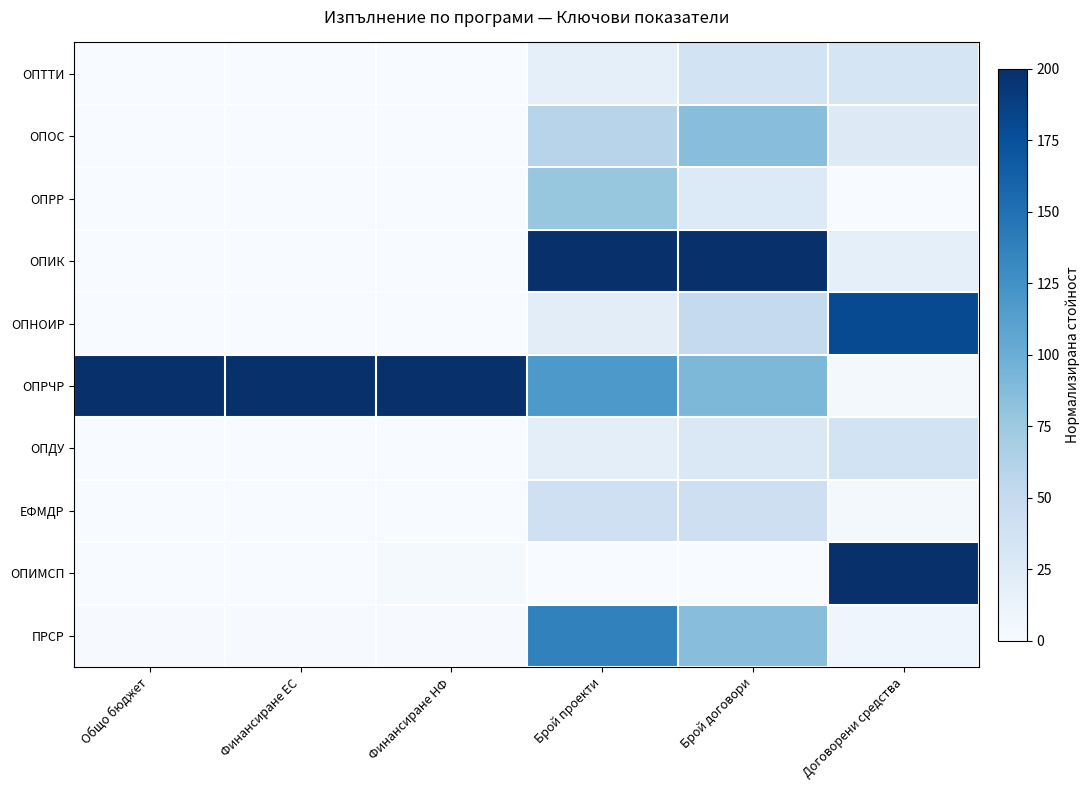

Reading right to left, transcribe all the data shown in this chart.

ОПТТИ: Договорени средства=33.9	Брой договори=37.3	Брой проекти=18.0	Финансиране НФ=0.0	Финансиране ЕС=0.0	Общо бюджет=0.0
ОПОС: Договорени средства=25.5	Брой договори=85.3	Брой проекти=59.3	Финансиране НФ=0.4	Финансиране ЕС=0.4	Общо бюджет=0.4
ОПРР: Договорени средства=0.0	Брой договори=26.7	Брой проекти=78.5	Финансиране НФ=0.2	Финансиране ЕС=0.5	Общо бюджет=0.4
ОПИК: Договорени средства=18.1	Брой договори=200.0	Брой проекти=200.0	Финансиране НФ=0.3	Финансиране ЕС=0.3	Общо бюджет=0.3
ОПНОИР: Договорени средства=179.5	Брой договори=50.7	Брой проекти=20.9	Финансиране НФ=0.0	Финансиране ЕС=0.0	Общо бюджет=0.0
ОПРЧР: Договорени средства=3.8	Брой договори=90.7	Брой проекти=118.0	Финансиране НФ=200.0	Финансиране ЕС=200.0	Общо бюджет=200.0
ОПДУ: Договорени средства=36.8	Брой договори=29.3	Брой проекти=19.8	Финансиране НФ=0.2	Финансиране ЕС=0.2	Общо бюджет=0.2
ЕФМДР: Договорени средства=3.5	Брой договори=42.7	Брой проекти=40.7	Финансиране НФ=0.1	Финансиране ЕС=0.1	Общо бюджет=0.1
ОПИМСП: Договорени средства=200.0	Брой договори=0.0	Брой проекти=0.0	Финансиране НФ=2.8	Финансиране ЕС=0.0	Общо бюджет=0.5
ПРСР: Договорени средства=8.0	Брой договори=85.3	Брой проекти=137.2	Финансиране НФ=1.5	Финансиране ЕС=1.1	Общо бюджет=1.2